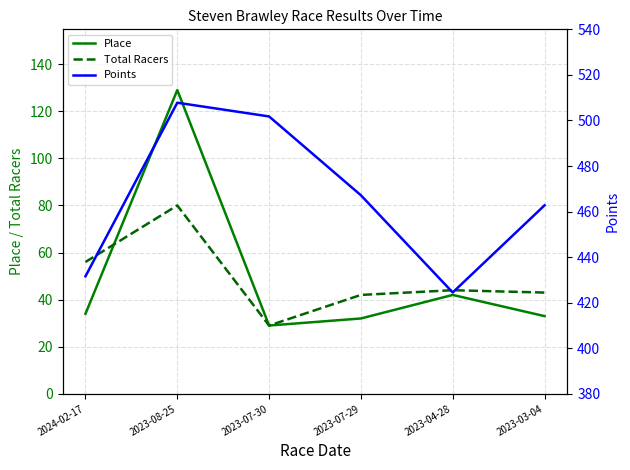

What are all the series names shown in the legend?

Place, Total Racers, Points